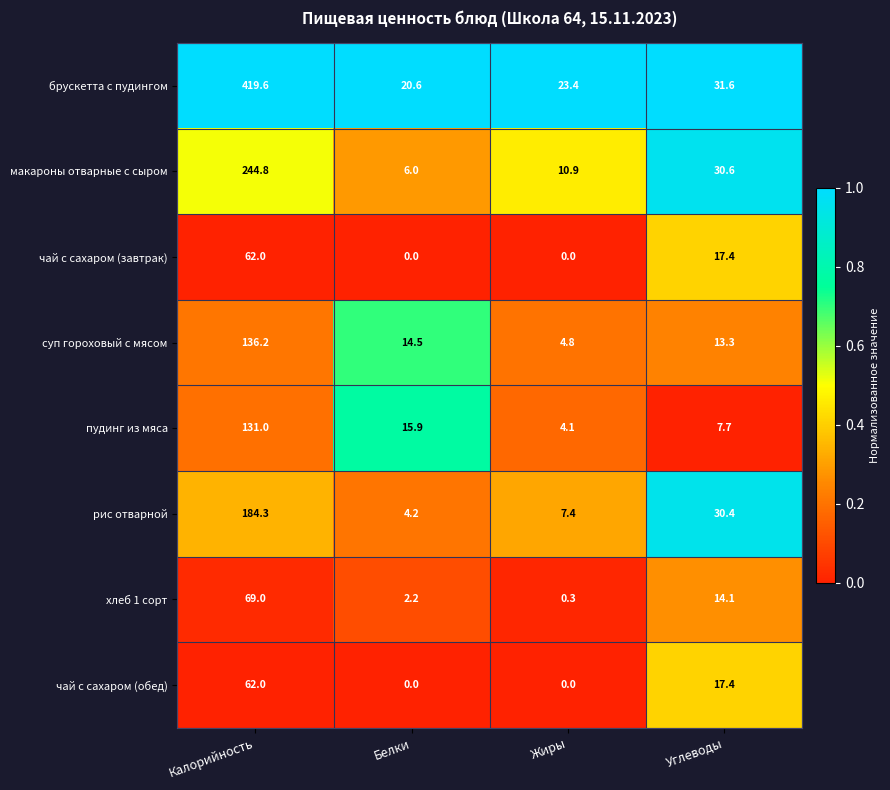

At which label does рис отварной first exceed 30?

Калорийность